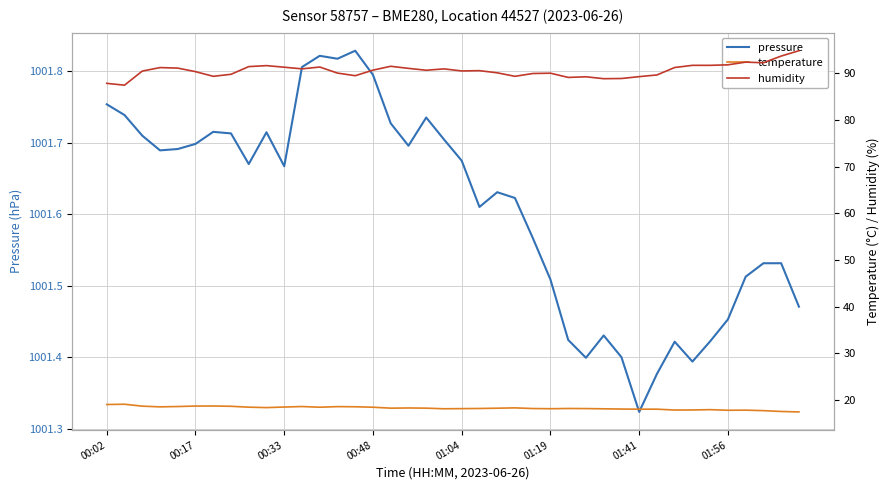

Is the value of pressure at 36 greater than the value of temperature at 00:02?

Yes